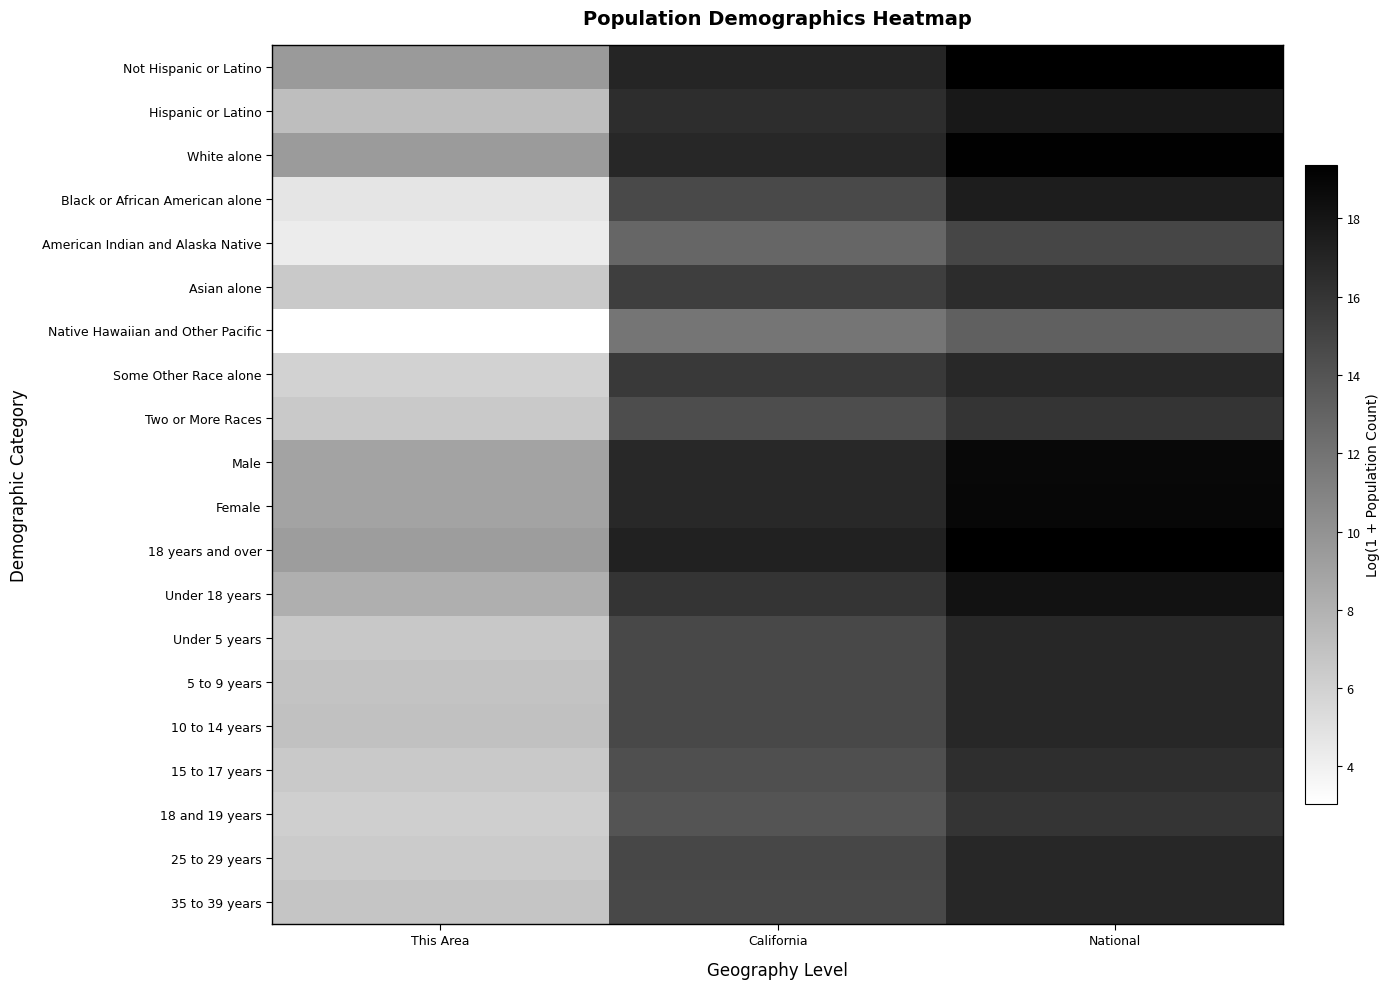

At National, list the series in order from largest to smallest.

Not Hispanic or Latino, 18 years and over, White alone, Female, Male, Under 18 years, Hispanic or Latino, Black or African American alone, 25 to 29 years, 10 to 14 years, 5 to 9 years, Under 5 years, 35 to 39 years, Some Other Race alone, Asian alone, 15 to 17 years, 18 and 19 years, Two or More Races, American Indian and Alaska Native, Native Hawaiian and Other Pacific